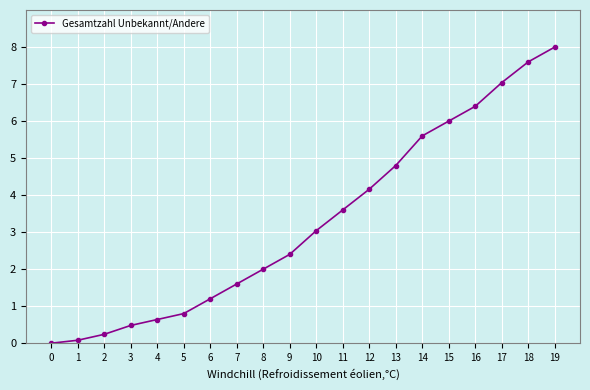

List the labels in order of value, largest first.

19, 18, 17, 16, 15, 14, 13, 12, 11, 10, 9, 8, 7, 6, 5, 4, 3, 2, 1, 0